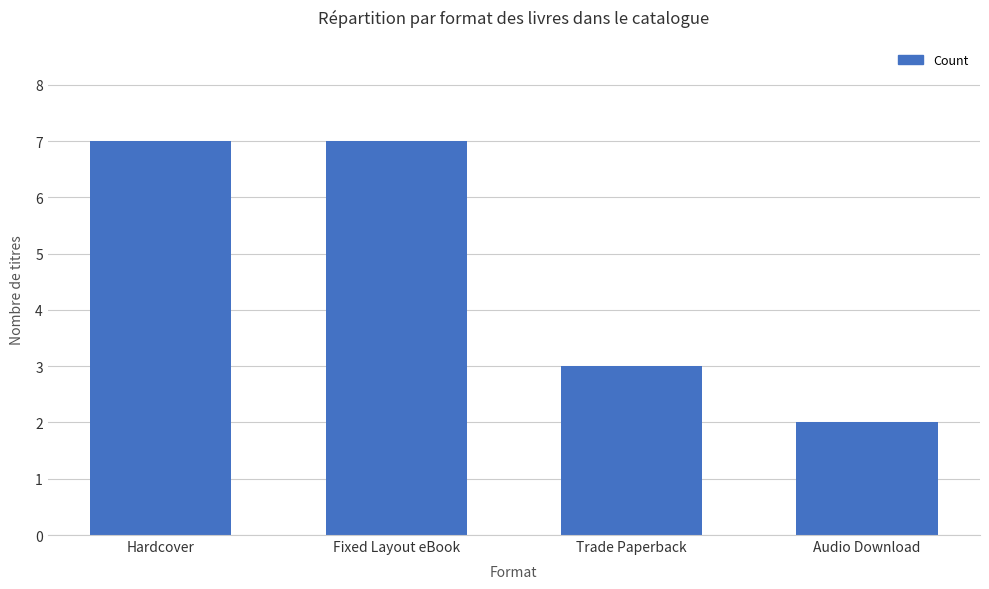

Read the value at Fixed Layout eBook.

7